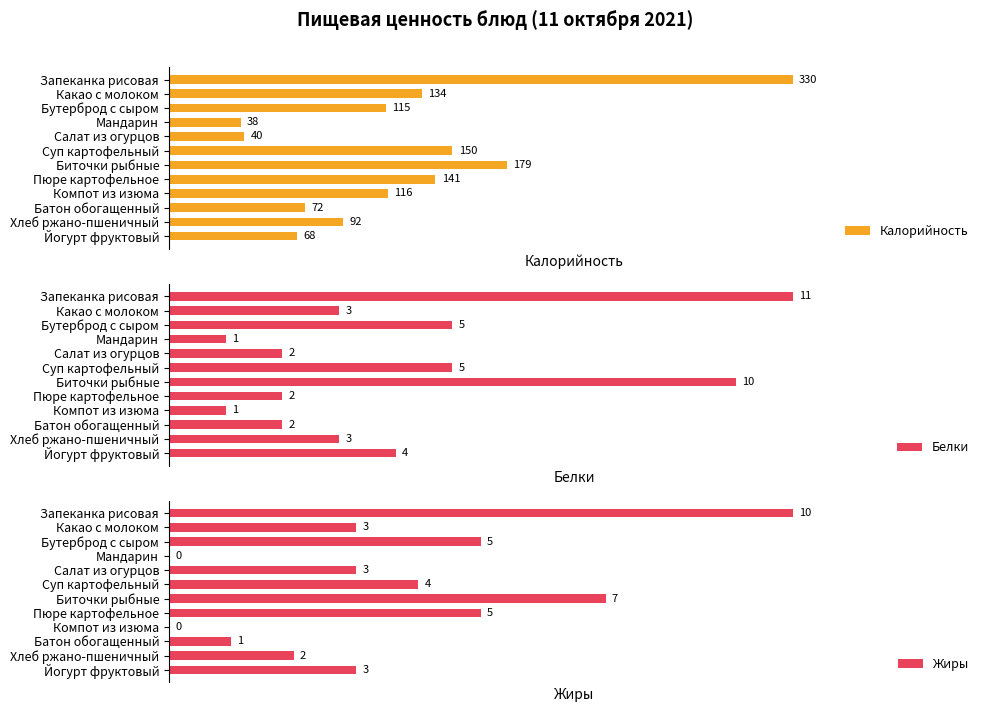

At which label does Белки reach its peak?

Запеканка рисовая